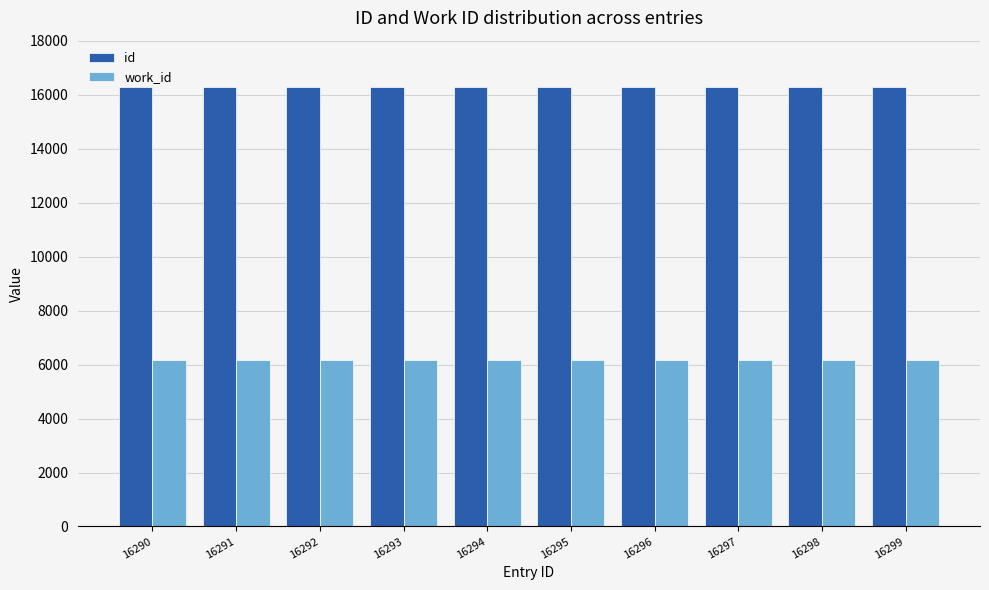

What is the average value of the work_id series?

6163